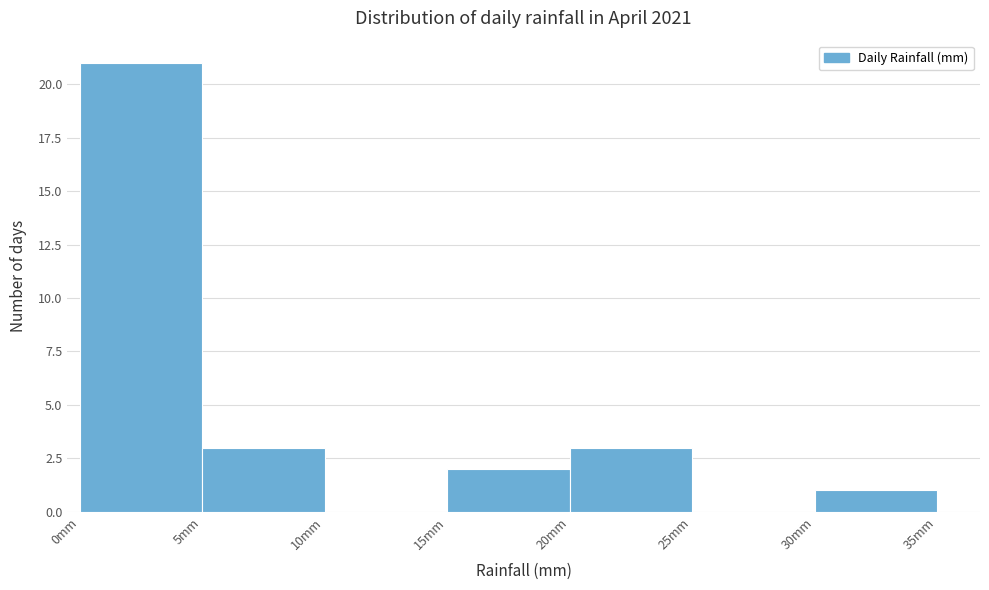

Reading left to right, list every bar in this chart as the range it spans on the x-axis followed by its height. The values are not printed on the chart, so give them approximately, as read against the axis.

0 to 5: 21
5 to 10: 3
10 to 15: 0
15 to 20: 2
20 to 25: 3
25 to 30: 0
30 to 35: 1